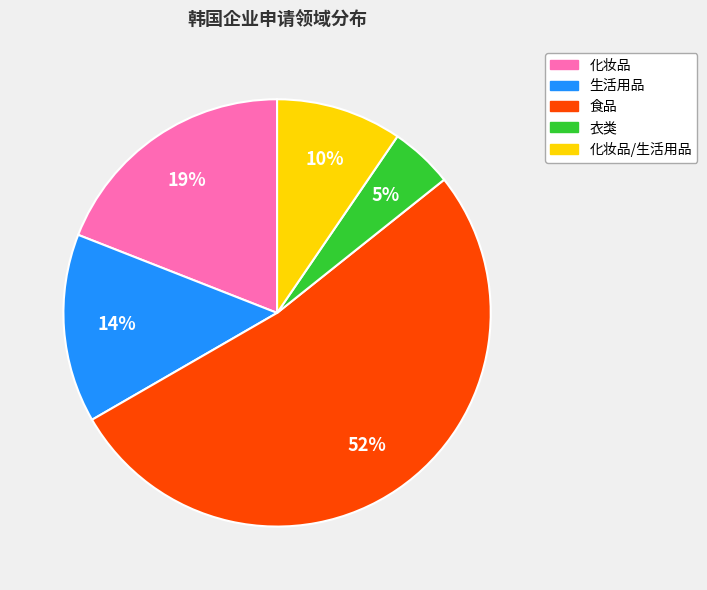

Is there a majority slice in this chart?

Yes